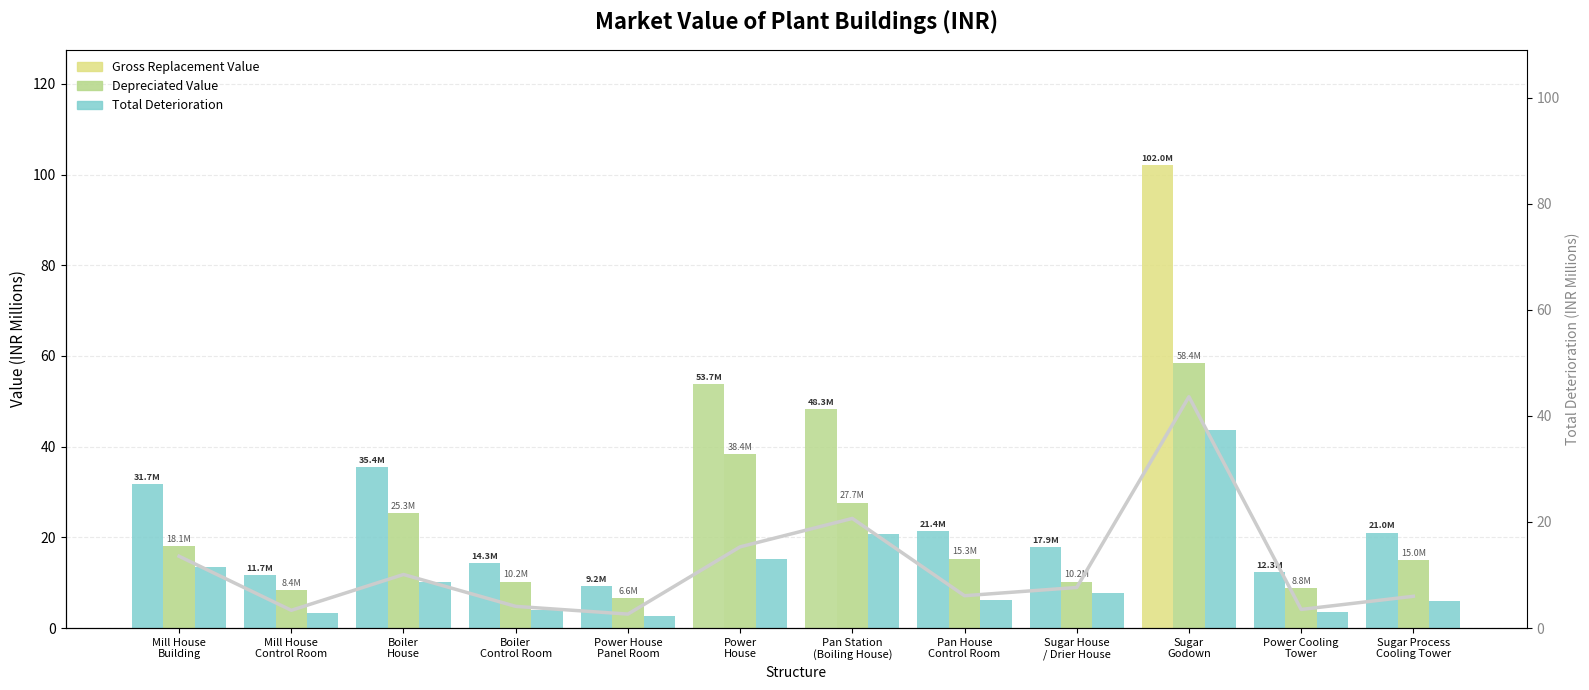

The chart shows a value of 3.5 at Power Cooling
Tower. True or false?

True